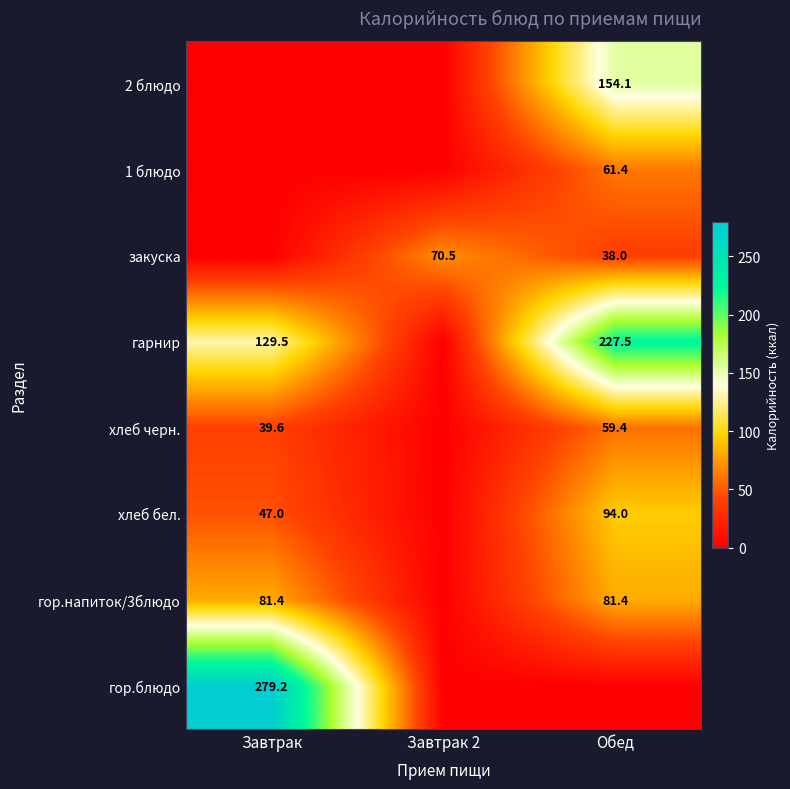

What is the difference between the highest and lowest values at Завтрак 2?

70.5